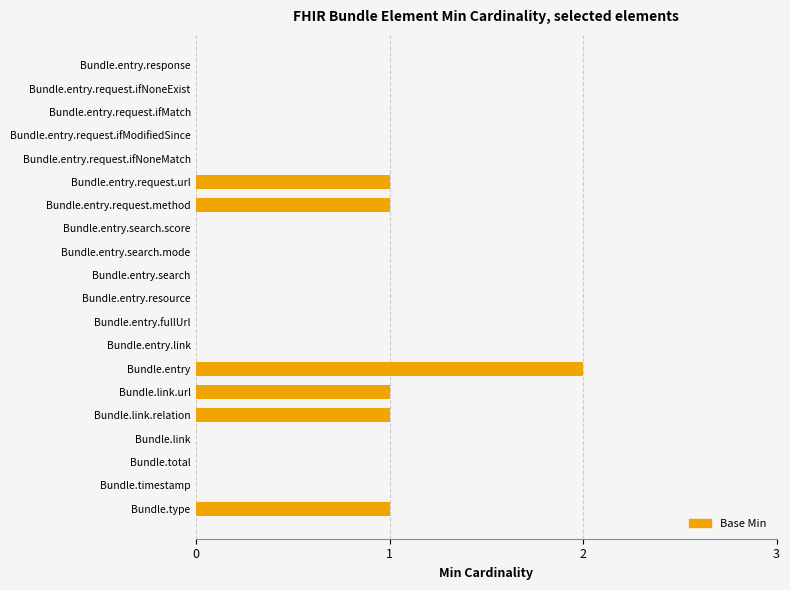

How many distinct data groups are displayed?

1